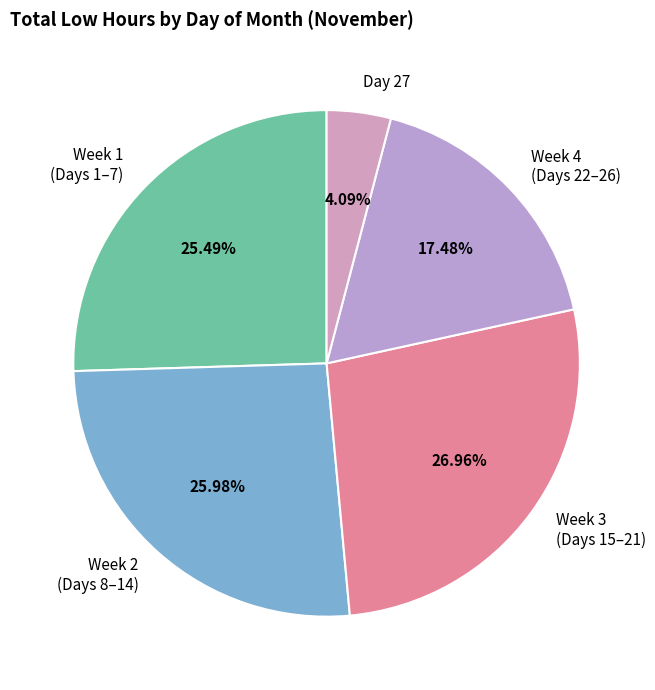

What is the smallest slice in the pie chart?

Day 27